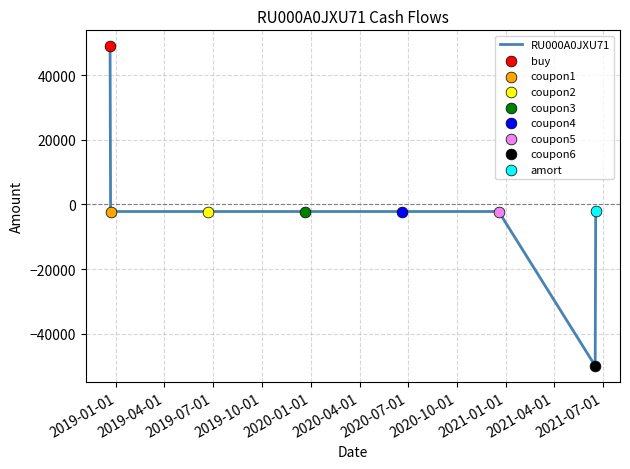

True or false: there are more than 2 points higher than both neighbors.

False